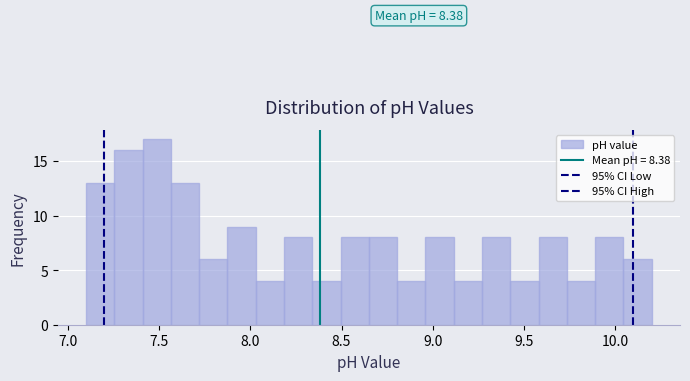

Read against the x-axis, roughly where is the centre of the tallest bar?

7.50